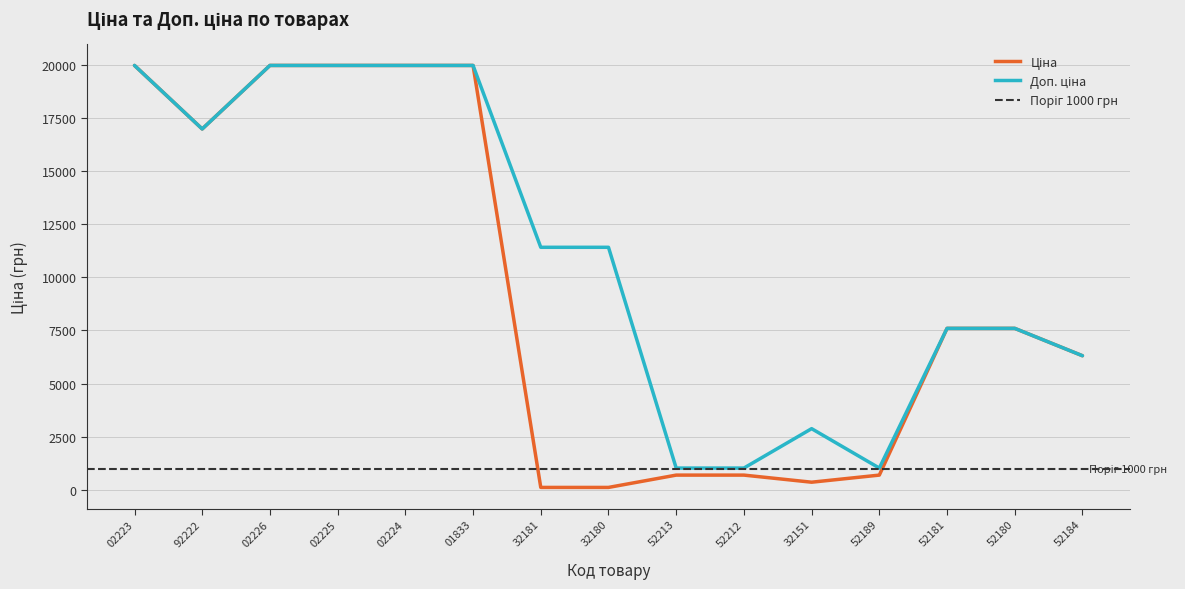

True or false: Доп. ціна and Ціна intersect in this chart.

False